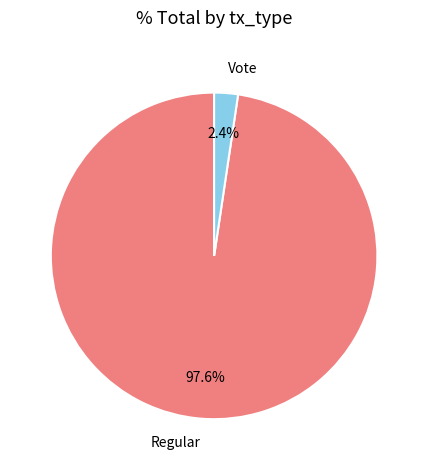

Is there a majority slice in this chart?

Yes